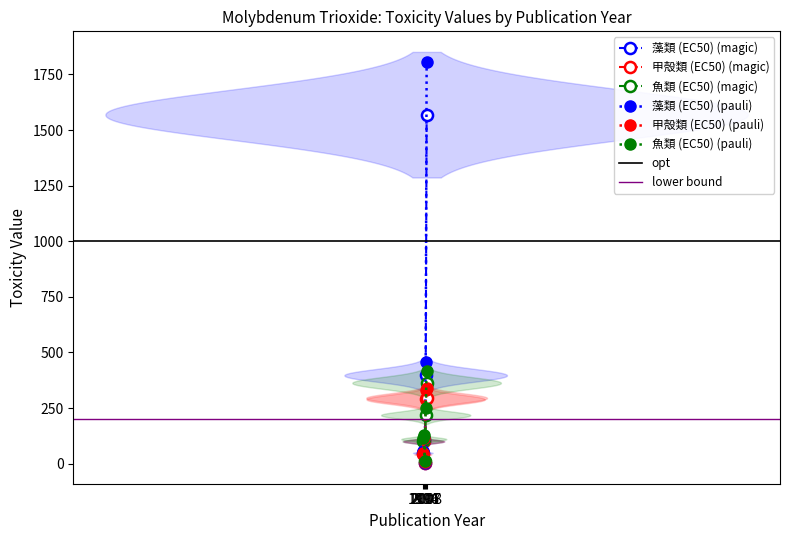

How many interior local peaks does the 藻類 (EC50) series have?

1